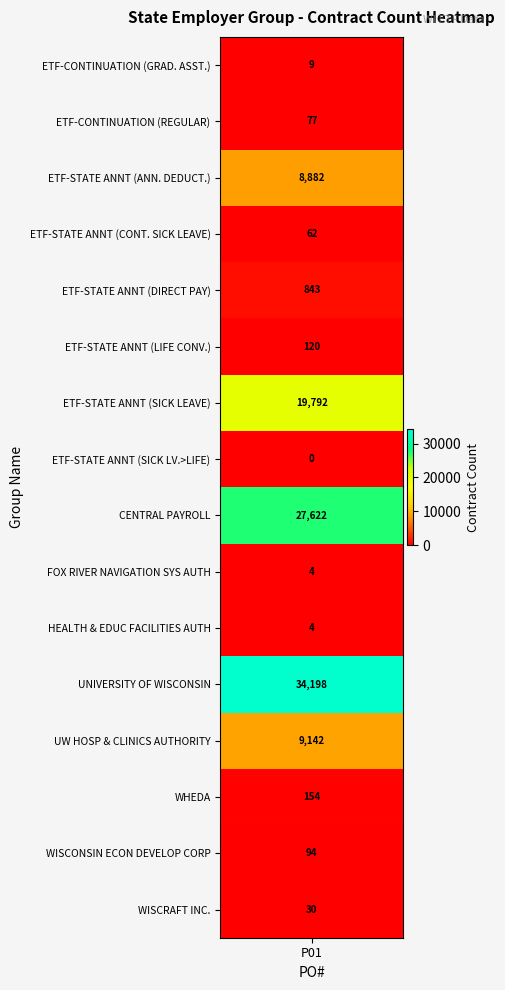

Is it true that the value at 8 is 44740?

False